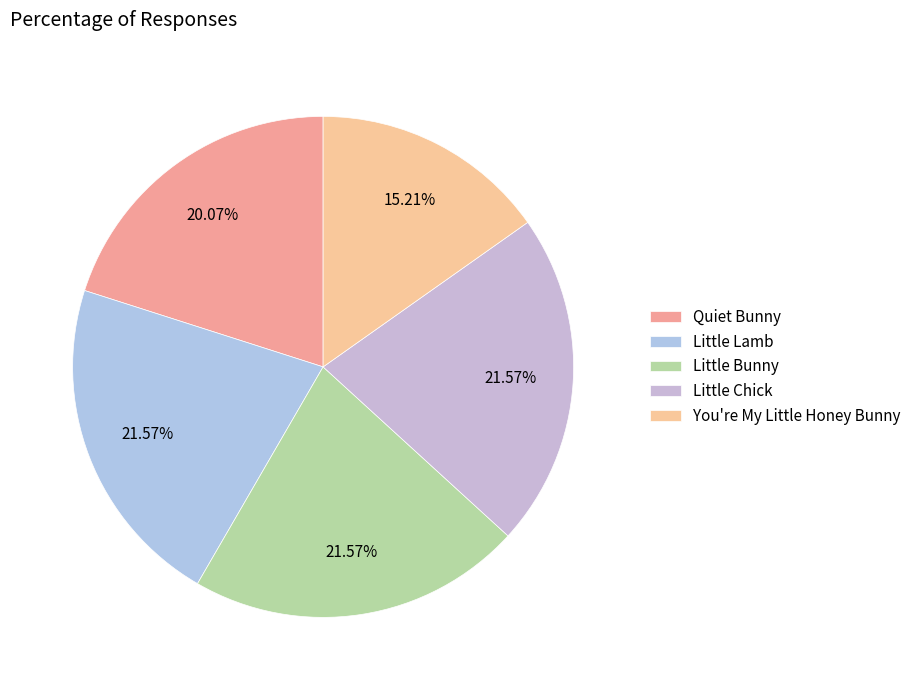

Which has a higher value, Little Lamb or Quiet Bunny?

Little Lamb